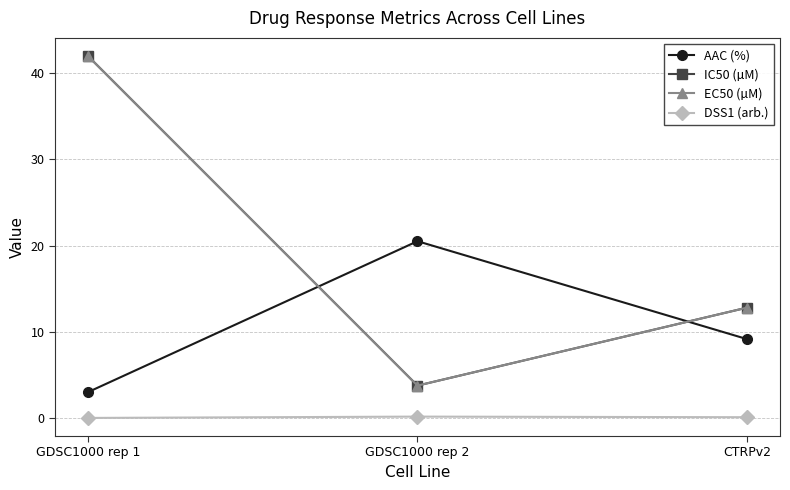

The EC50 (µM) series shows 2.5 at GDSC1000 rep 2. True or false?

False